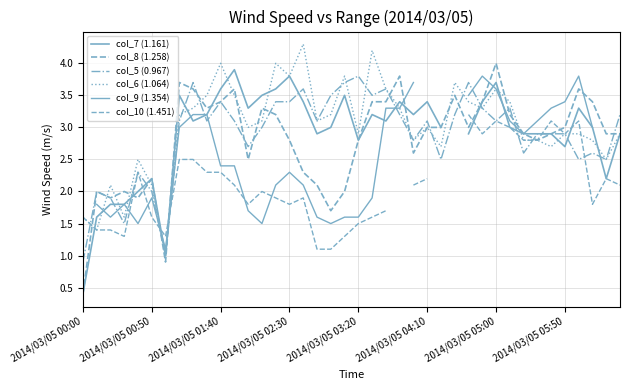

Between 10 and 29, which is larger?

10